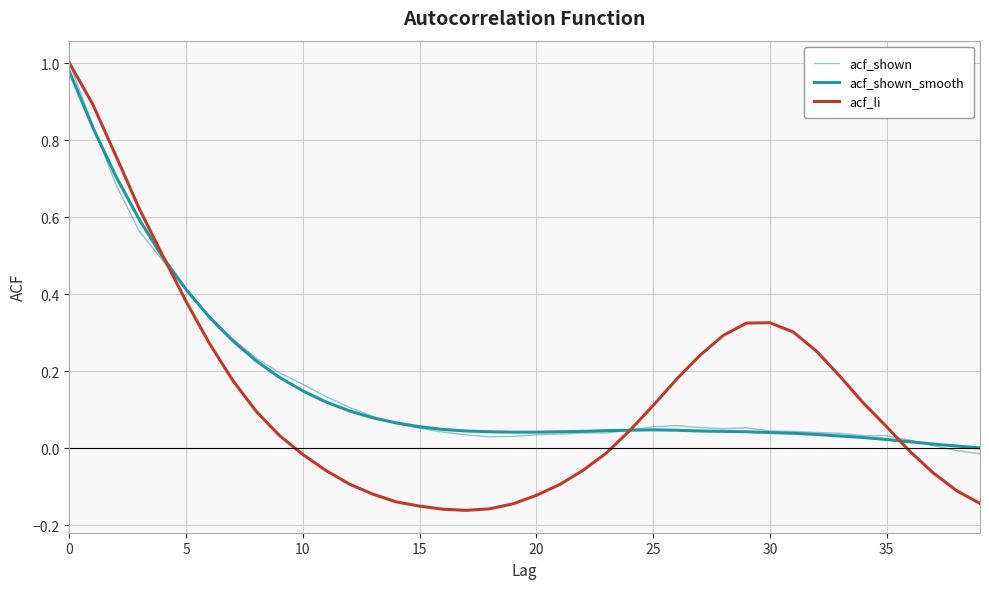

How many lines are shown in the chart?

3